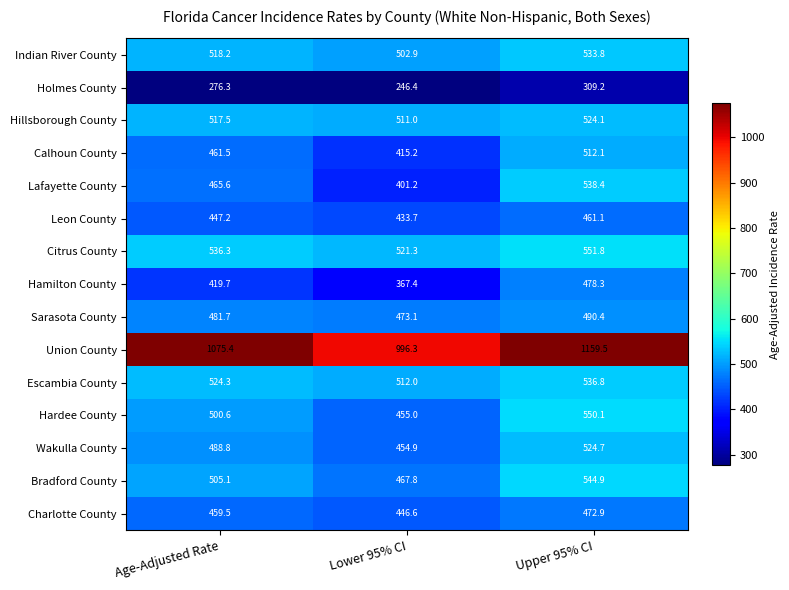

Rank the series by their maximum value, from lowest to highest.

Holmes County, Leon County, Charlotte County, Hamilton County, Sarasota County, Calhoun County, Hillsborough County, Wakulla County, Indian River County, Escambia County, Lafayette County, Bradford County, Hardee County, Citrus County, Union County